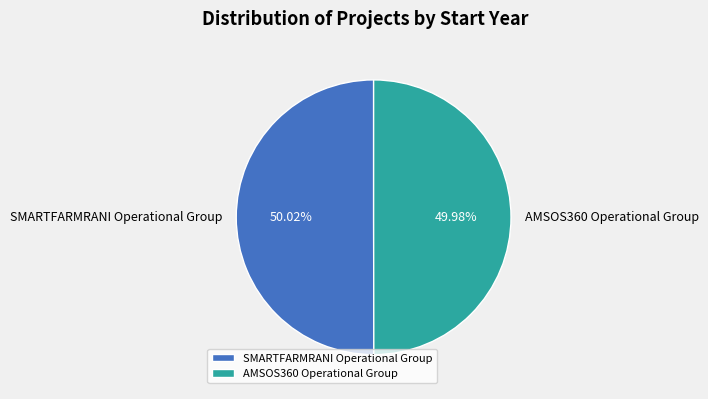

How many segments does this pie chart have?

2